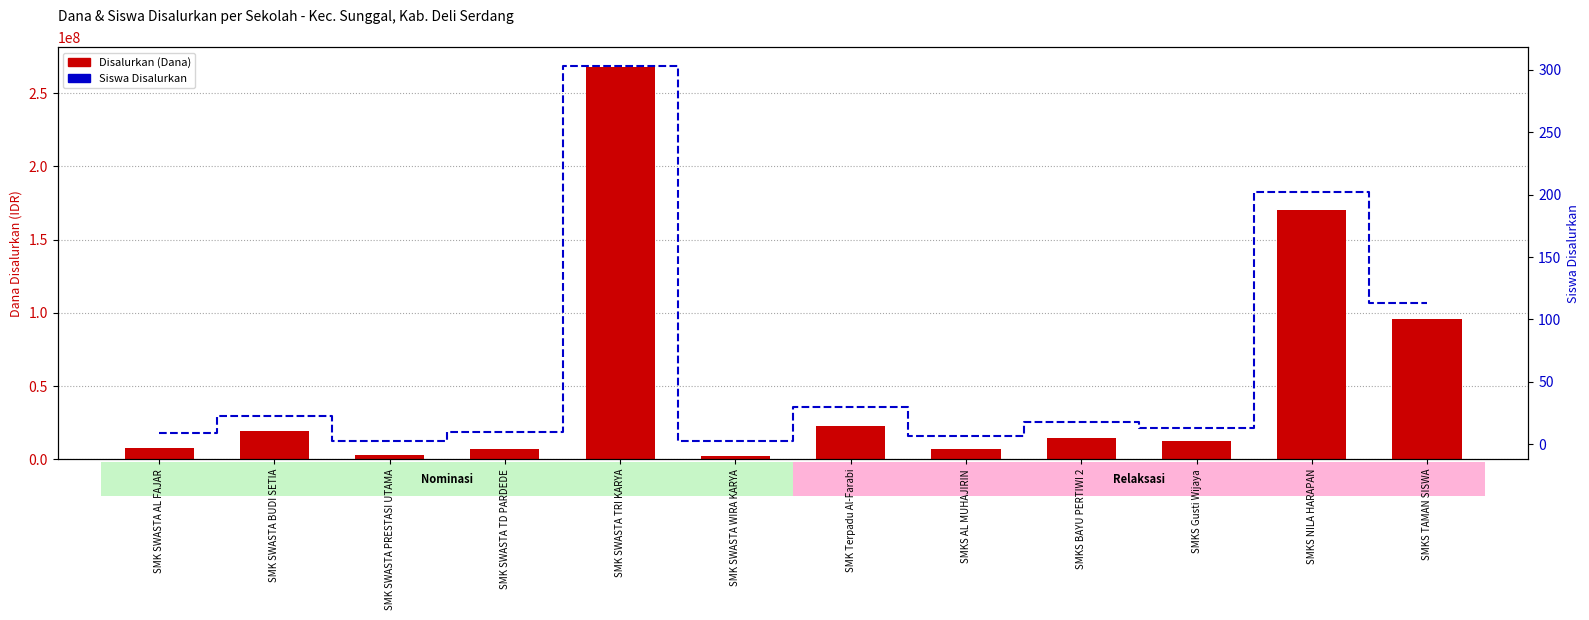

Reading left to right, extract all data points from this chart.

Disalurkan (Dana): 8000000	19000000	3000000	7000000	268000000	2500000	23000000	7000000	14500000	12500000	170500000	95500000
Siswa Disalurkan: 9	23	3	10	303	3	30	7	18	13	202	113